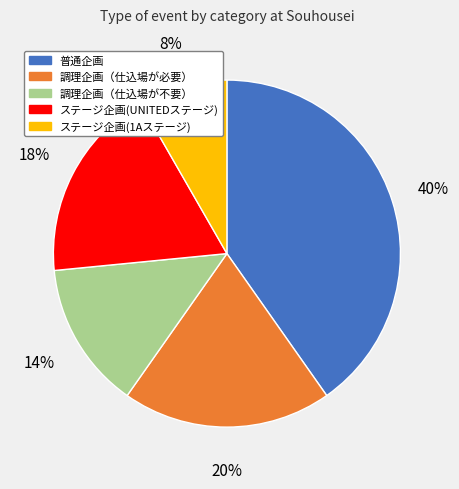

Count the number of slices in the pie.

5